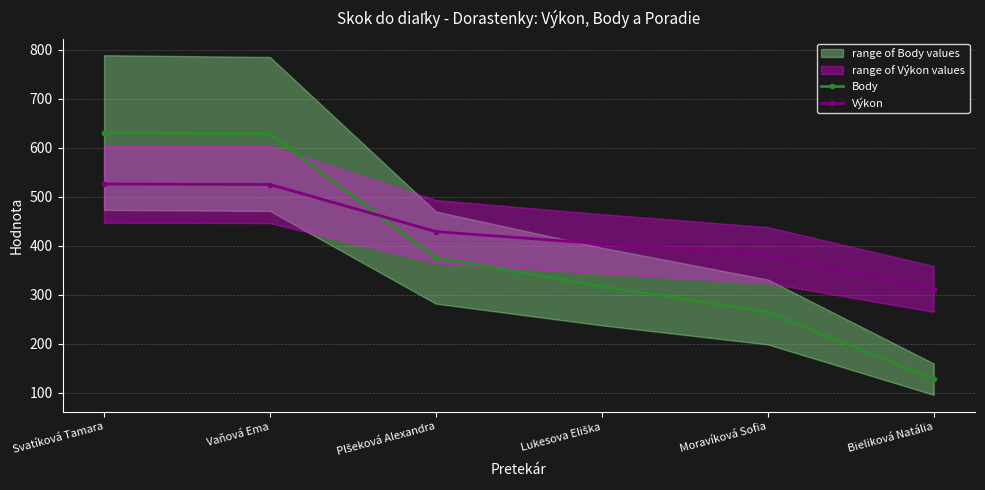

Reading left to right, what are all the values shown in this chart?

Body: Svatíková Tamara=631	Vaňová Ema=628	Plšeková Alexandra=376	Lukesova Eliška=317	Moravíková Sofia=265	Bieliková Natália=128
Výkon: Svatíková Tamara=526	Vaňová Ema=525	Plšeková Alexandra=429	Lukesova Eliška=404	Moravíková Sofia=381	Bieliková Natália=312